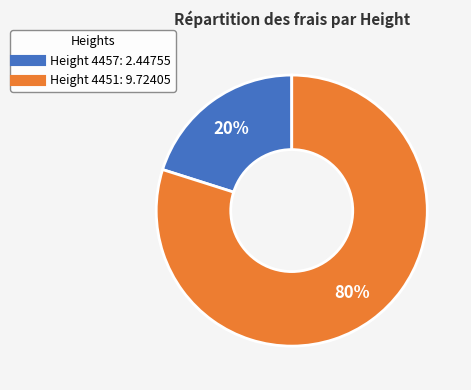

Does any single category account for the majority?

Yes